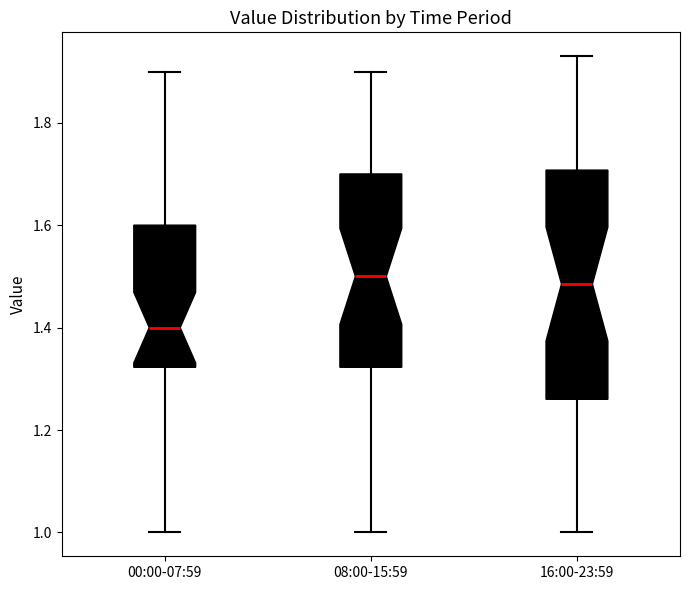

Which box has the lowest median line?

00:00-07:59